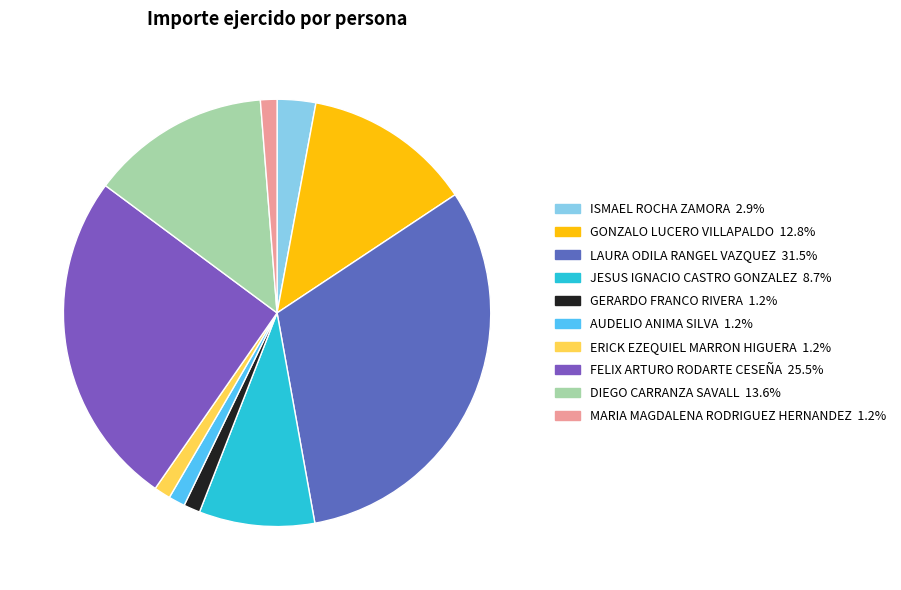

How many segments does this pie chart have?

10